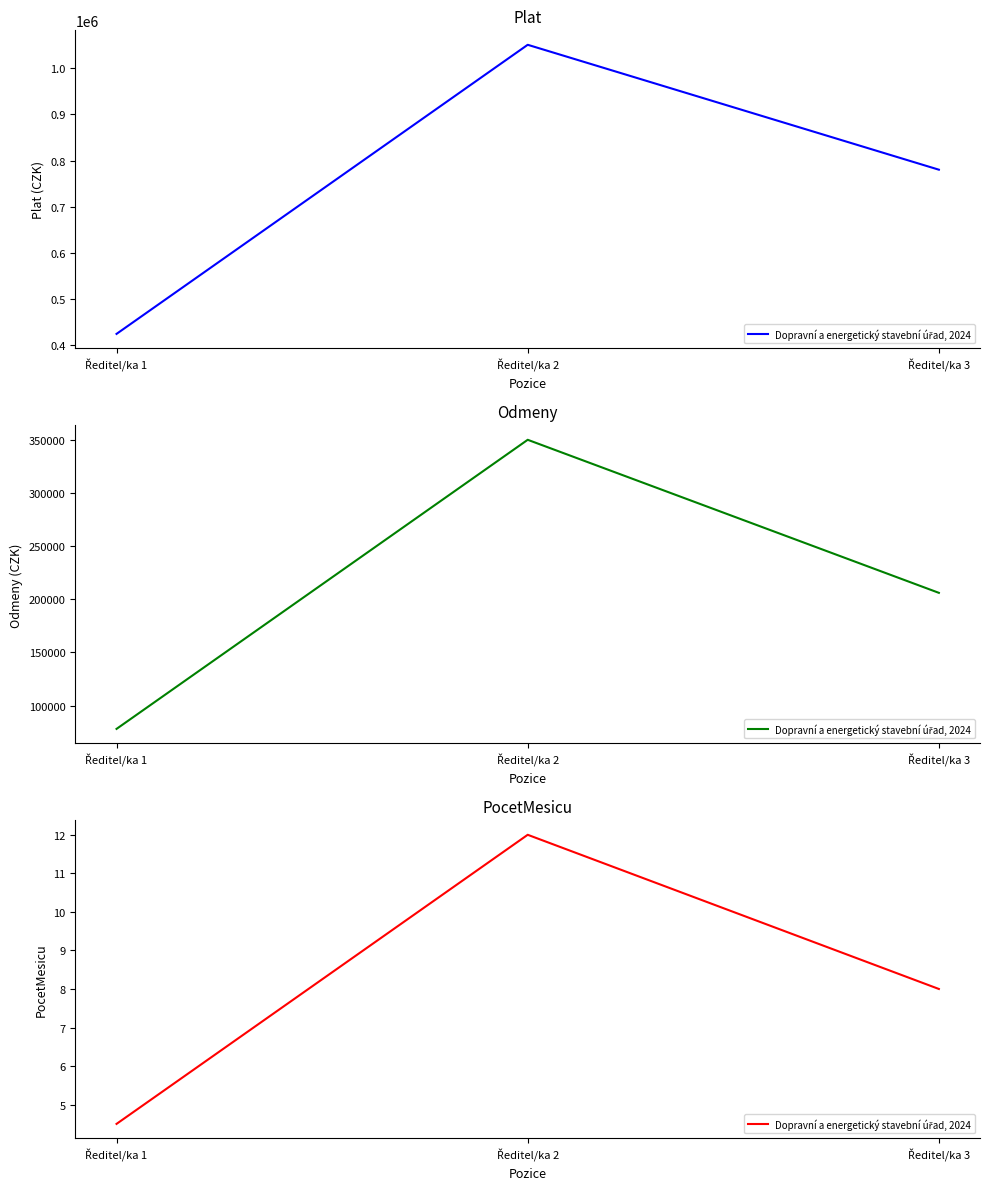

The chart shows a value of 12.0 at Ředitel/ka 2. True or false?

True